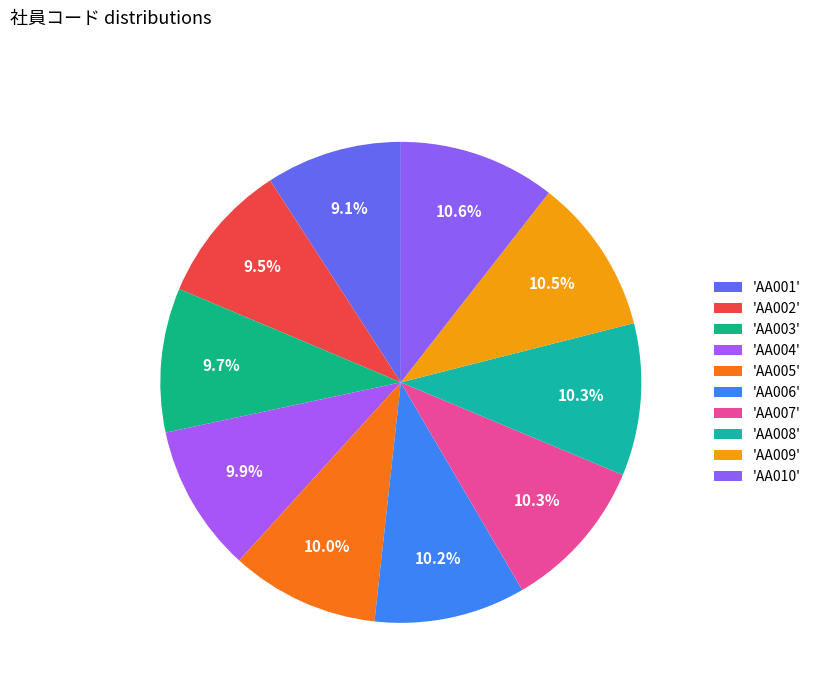

Which category has the smallest portion of the pie?

AA001